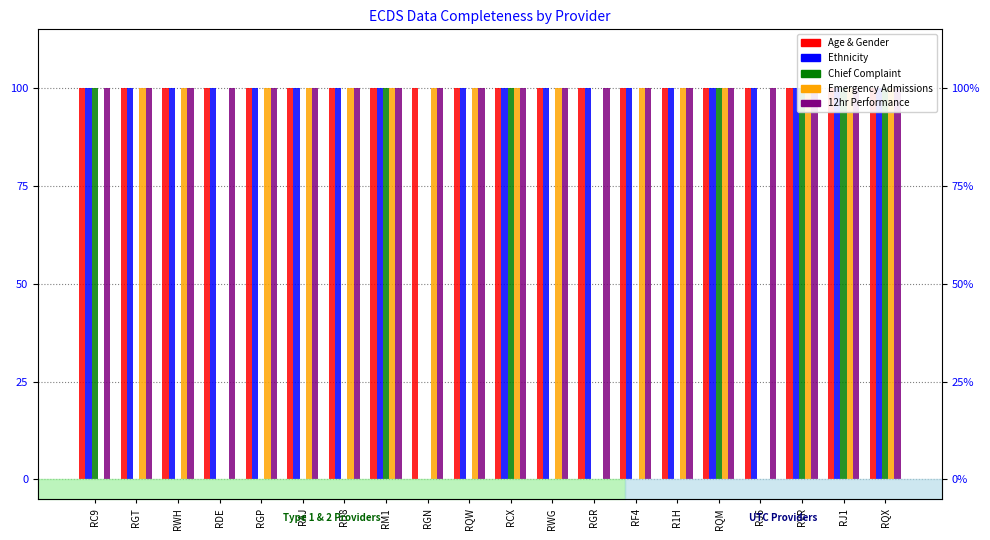

What is the sum of all Ethnicity values?

19